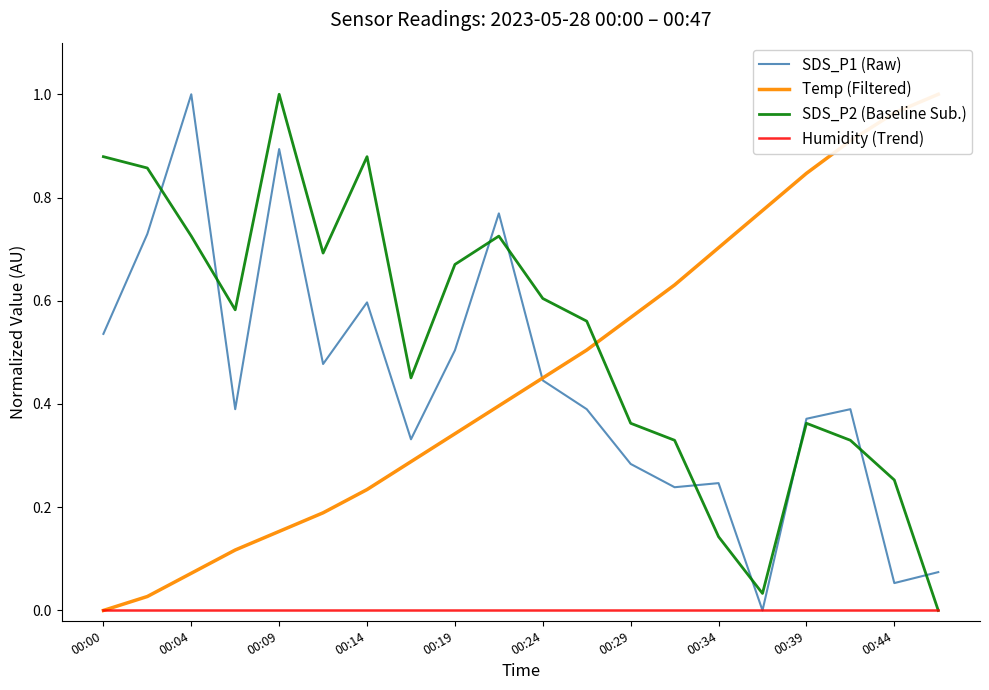

At which category does the chart reach its minimum across all series?

15